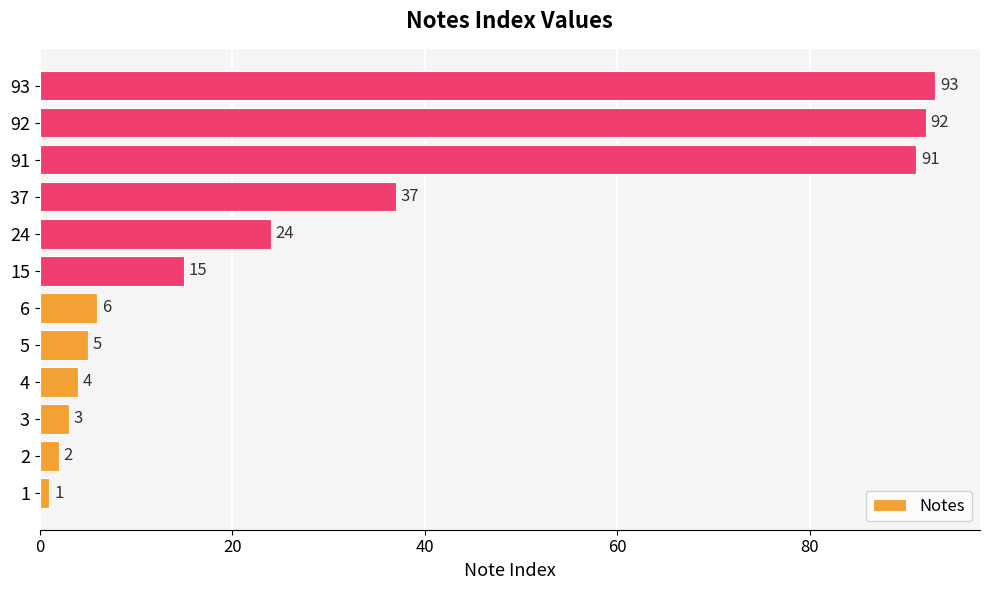

What is the smallest value displayed?

1